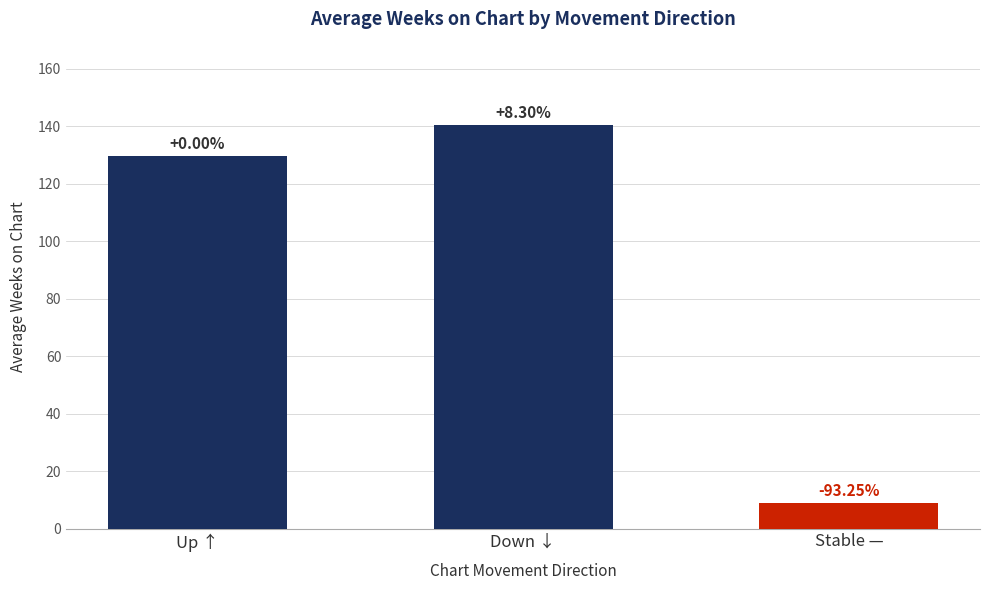

How many bars are there in total?

3